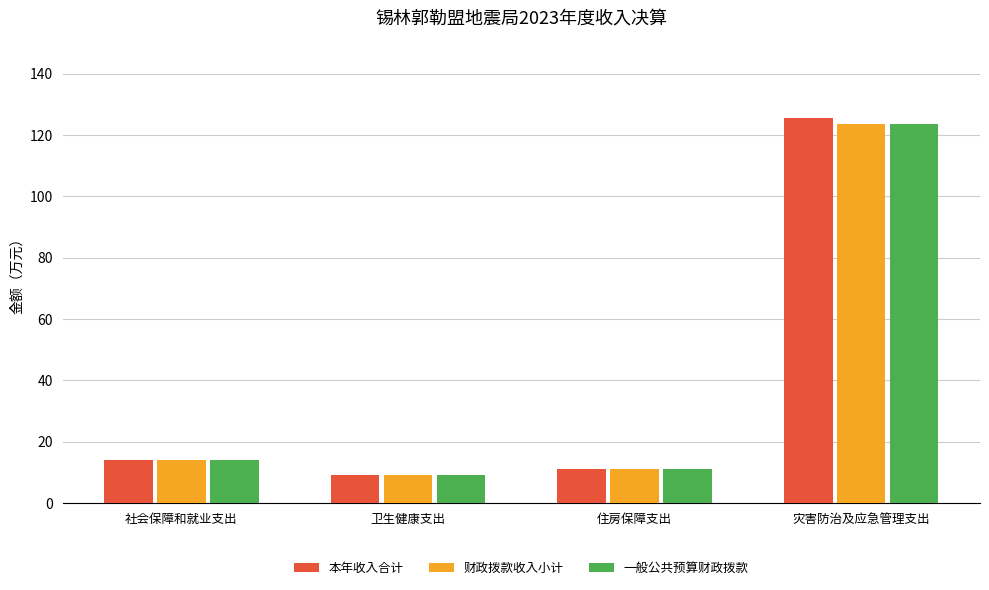

What is the sum of the 一般公共预算财政拨款 values at 住房保障支出 and 卫生健康支出?

20.2